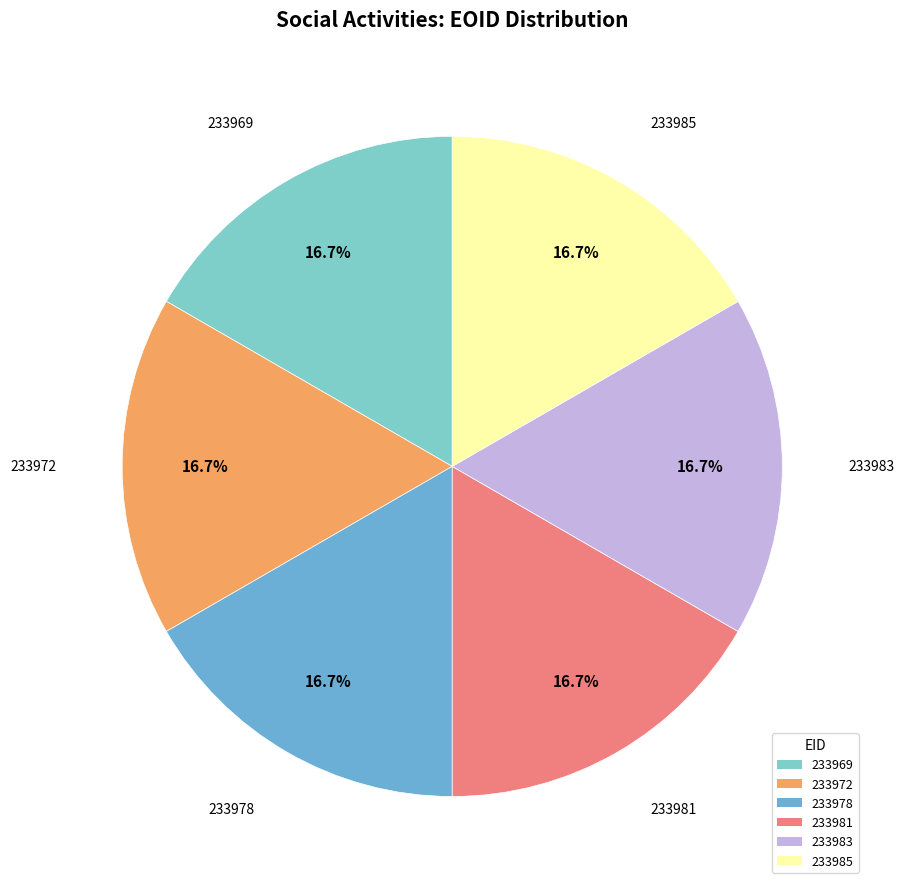

What percentage do 233985 and 233978 together represent?

33.3%